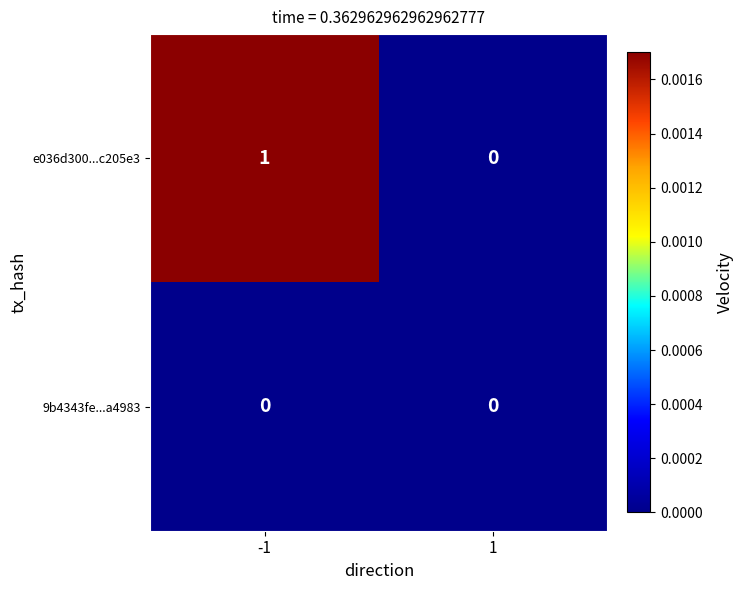

The value of 9b4343fe...a4983 at -1 is 0. True or false?

True